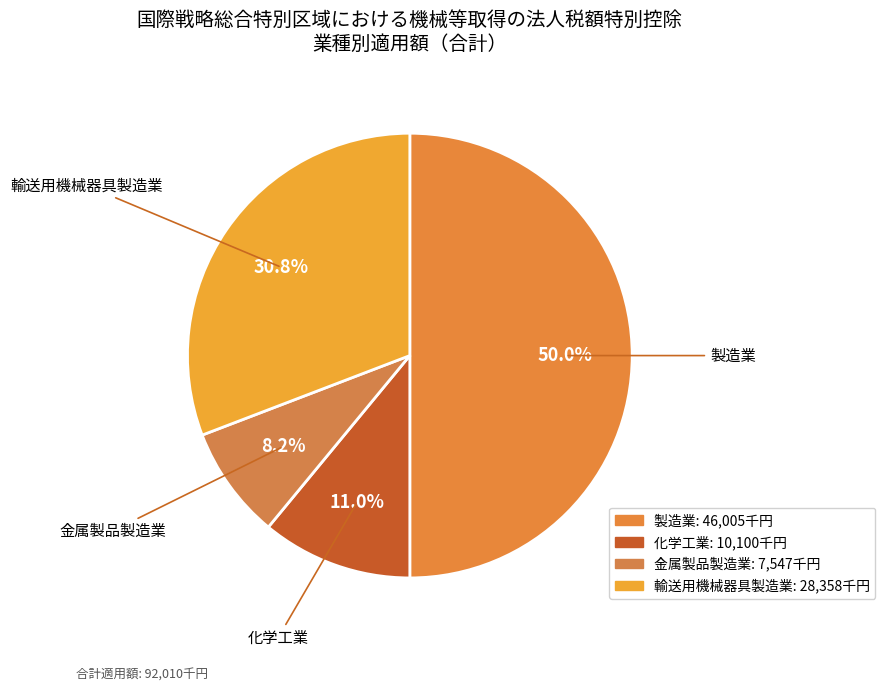

Does 化学工業 represent more than half of the total?

No